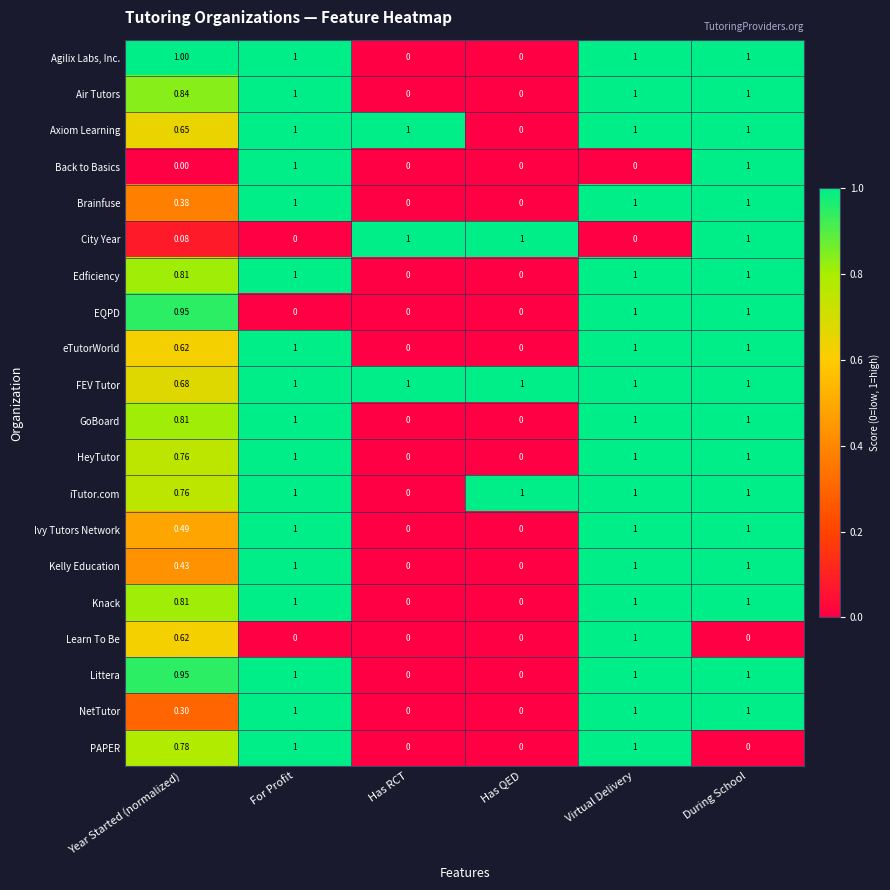

Which series has the largest total across all categories?

FEV Tutor